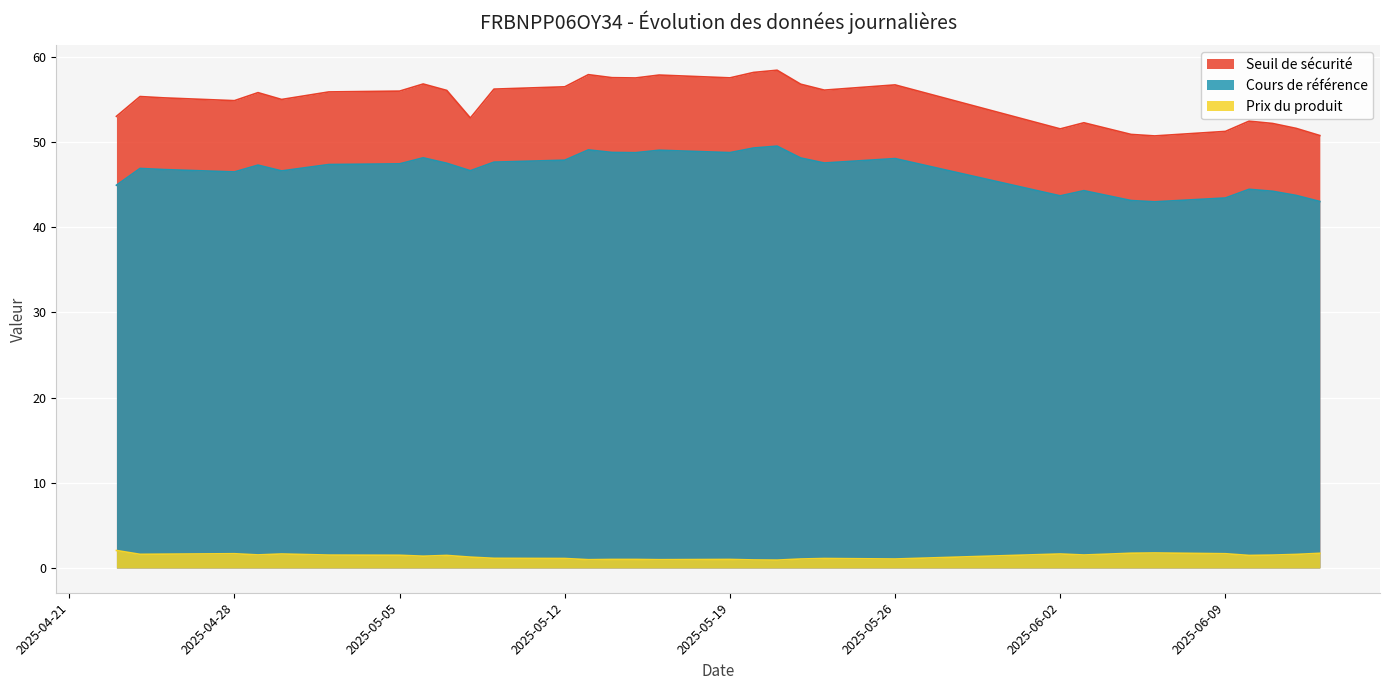

Where is the first local maximum for Prix du produit?

2025-04-28